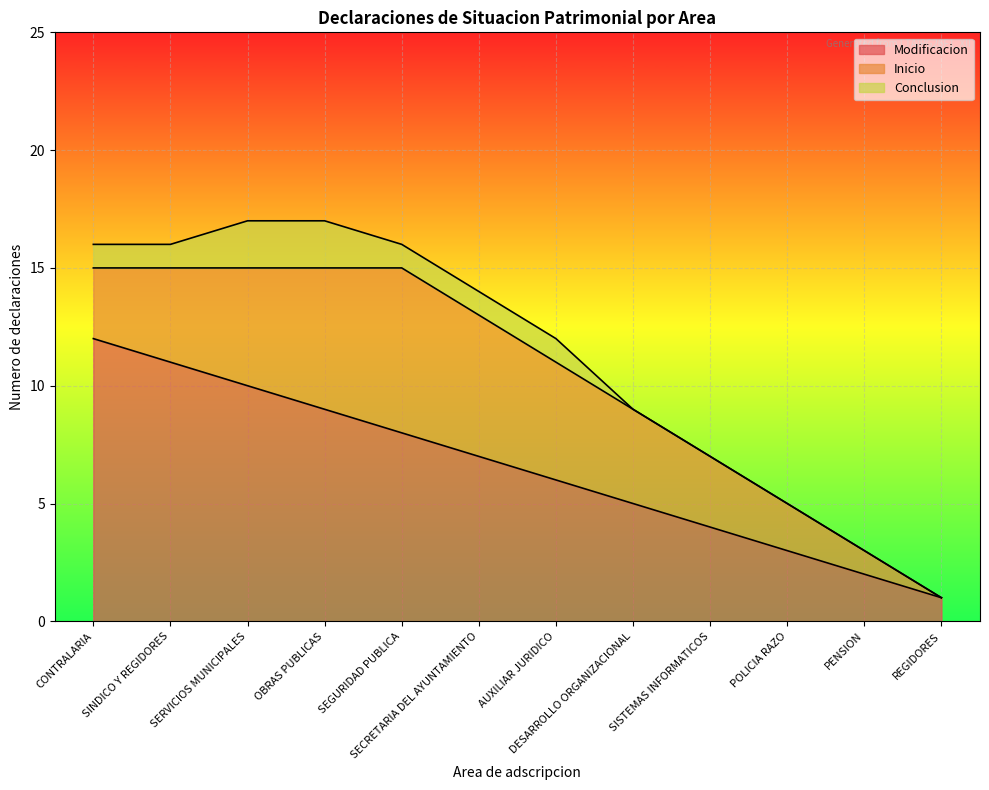

Does the chart display data point markers on the line(s)?

No